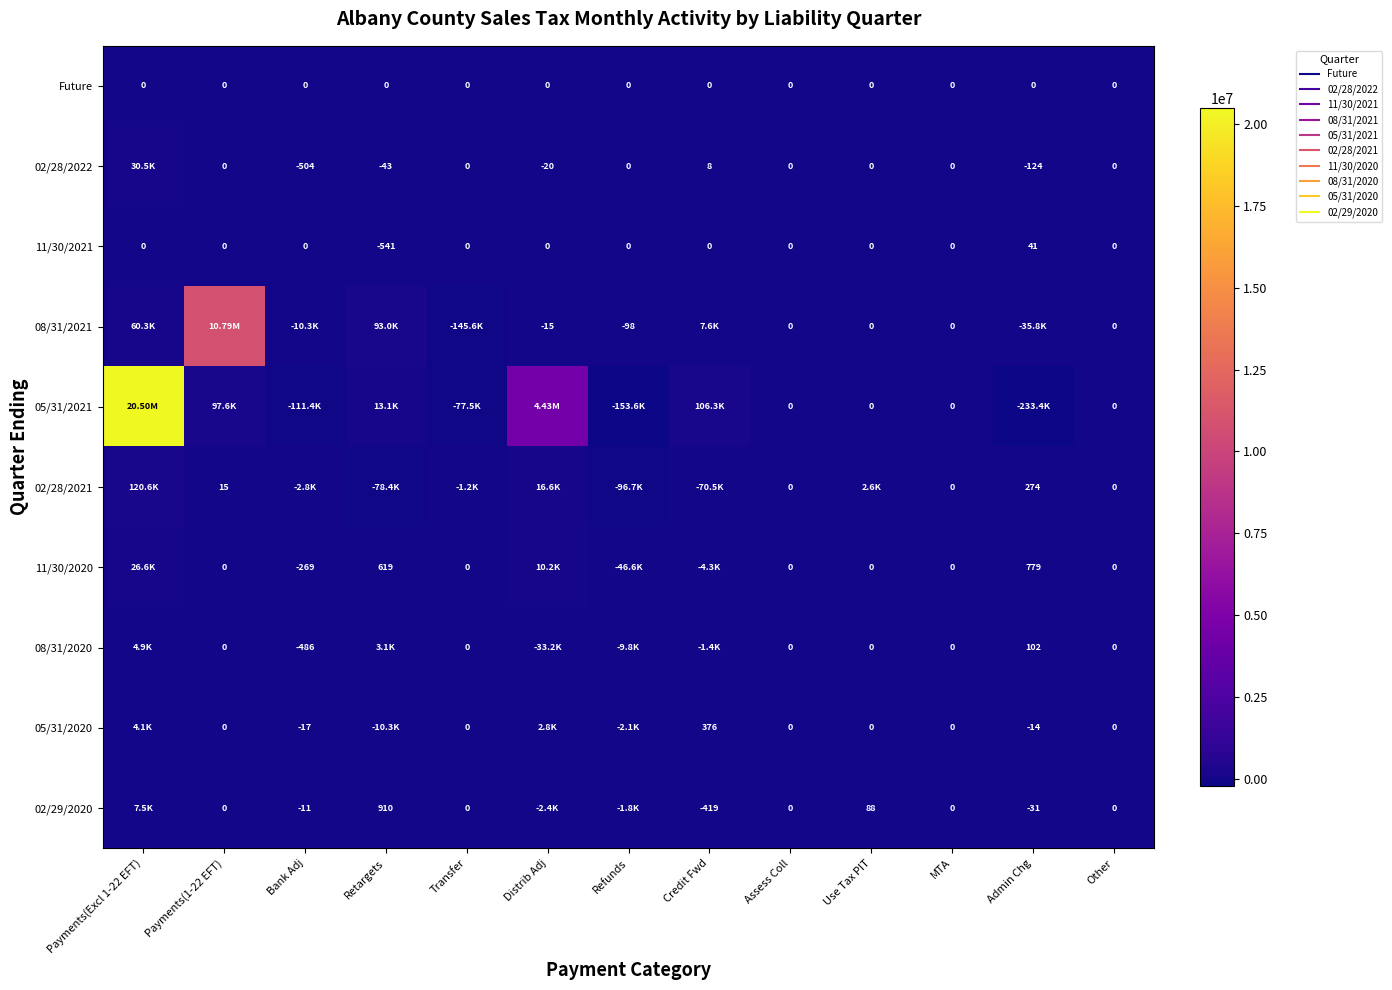

How many data points in 05/31/2020 are above 0?

3